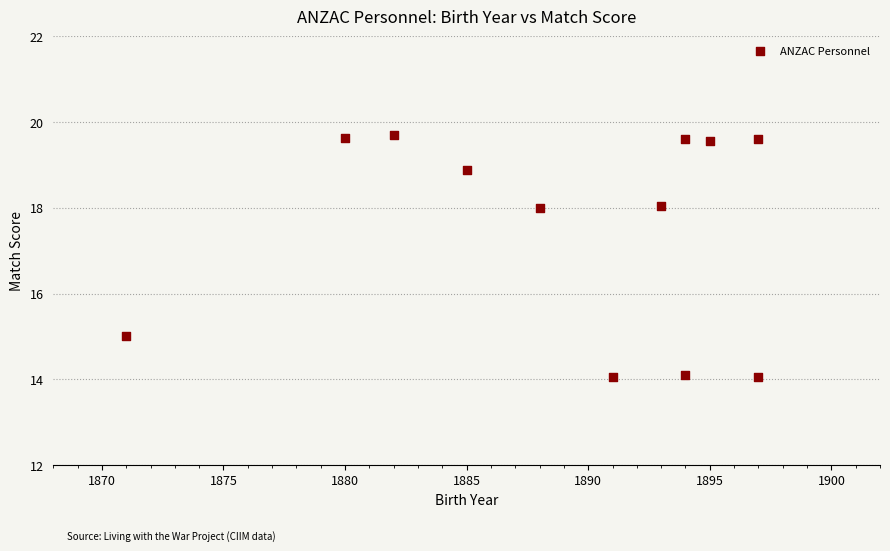

What is the average Y value?

17.5